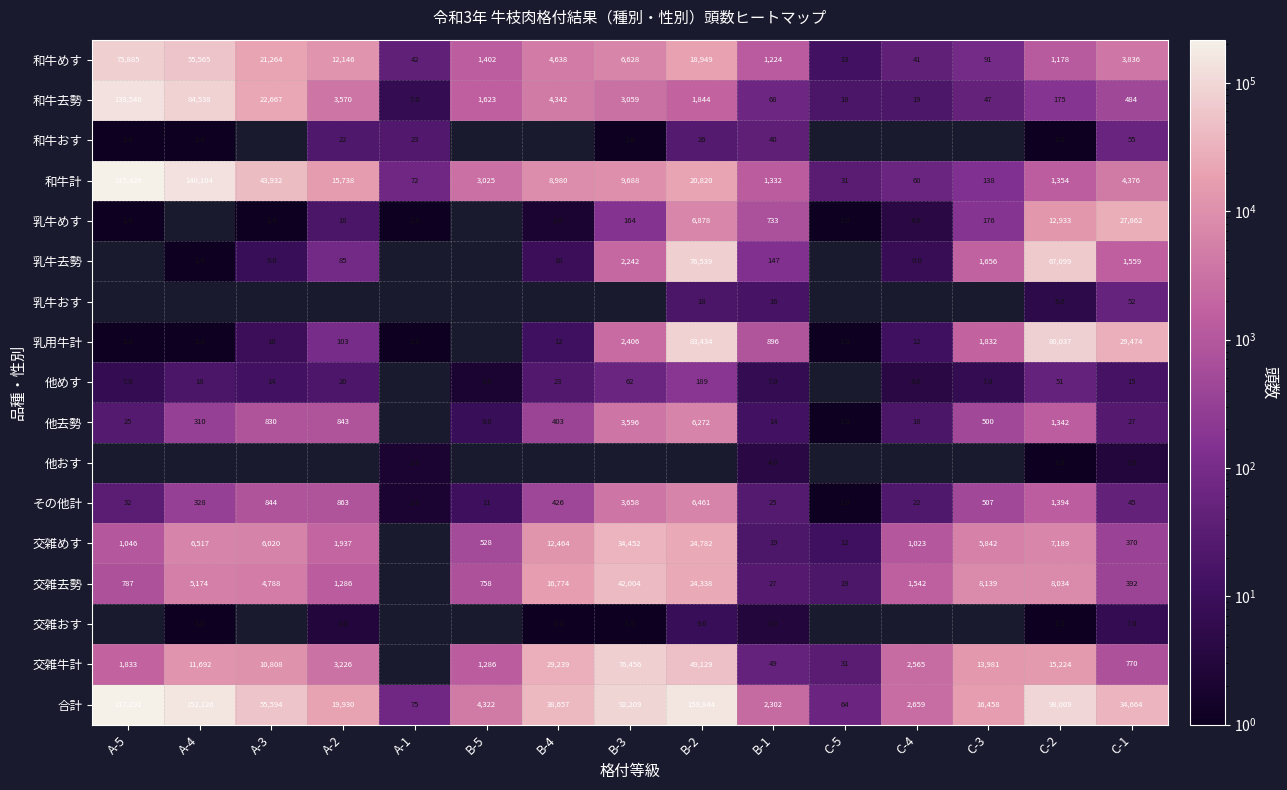

How many data points does each series have?

15